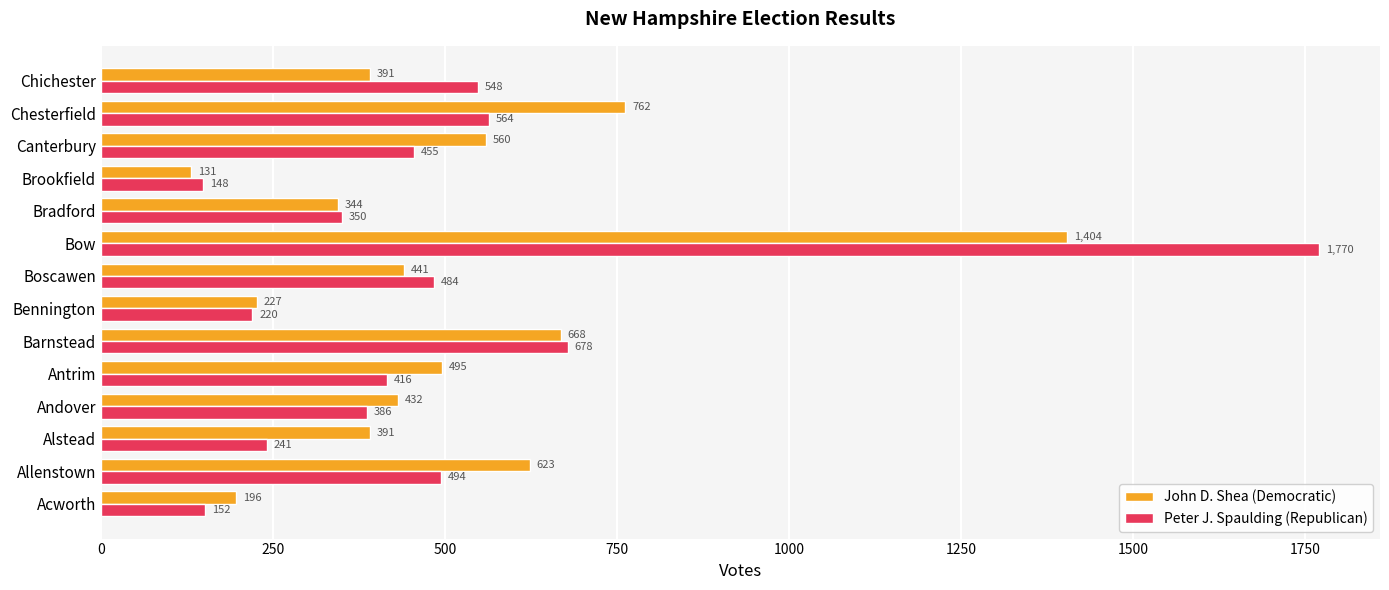

Read the John D. Shea (Democratic) value at Chichester.

391